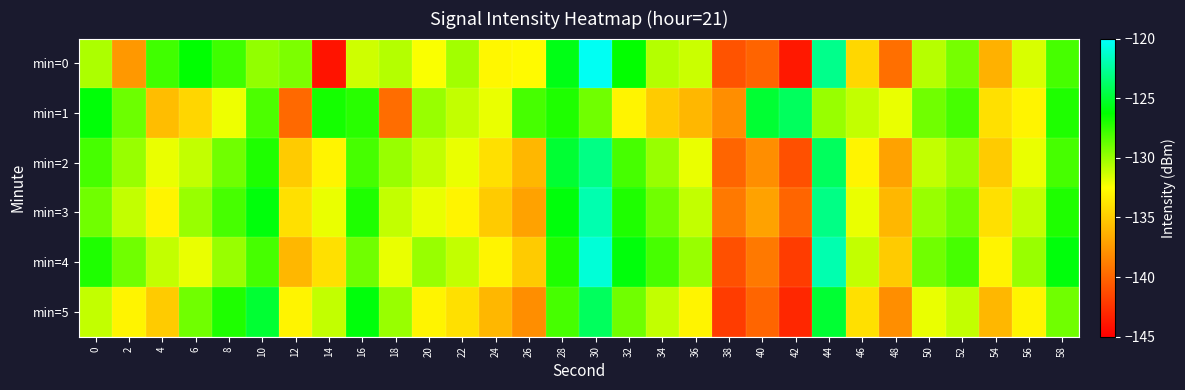

Reading right to left, list all the values displayed in this chart.

min=0: 58=-128.0	56=-131.6	54=-136.3	52=-129.1	50=-130.7	48=-139.5	46=-134.4	44=-122.8	42=-143.8	40=-140.1	38=-140.9	36=-131.2	34=-130.7	32=-126.3	30=-120.3	28=-125.7	26=-132.7	24=-132.9	22=-130.2	20=-132.4	18=-130.7	16=-131.3	14=-144.0	12=-129.3	10=-129.8	8=-127.8	6=-126.2	4=-127.9	2=-137.5	0=-130.5
min=1: 58=-127.0	56=-133.0	54=-134.0	52=-128.0	50=-129.0	48=-132.0	46=-131.0	44=-130.0	42=-124.0	40=-125.0	38=-138.0	36=-136.0	34=-135.0	32=-133.0	30=-129.0	28=-127.0	26=-128.0	24=-132.0	22=-131.0	20=-130.0	18=-139.6	16=-127.2	14=-126.8	12=-139.8	10=-128.1	8=-132.1	6=-134.5	4=-135.7	2=-128.9	0=-126.1
min=2: 58=-128.0	56=-132.0	54=-135.0	52=-130.0	50=-131.0	48=-137.0	46=-133.0	44=-124.0	42=-141.0	40=-138.0	38=-140.0	36=-132.0	34=-130.0	32=-128.0	30=-123.0	28=-125.0	26=-136.0	24=-134.0	22=-132.0	20=-131.0	18=-130.0	16=-128.0	14=-133.0	12=-135.0	10=-127.0	8=-129.0	6=-131.0	4=-132.0	2=-130.0	0=-128.0
min=3: 58=-127.0	56=-131.0	54=-134.0	52=-129.0	50=-130.0	48=-136.0	46=-132.0	44=-123.0	42=-140.0	40=-137.0	38=-139.0	36=-131.0	34=-129.0	32=-127.0	30=-122.0	28=-126.0	26=-137.0	24=-135.0	22=-133.0	20=-132.0	18=-131.0	16=-127.0	14=-132.0	12=-134.0	10=-126.0	8=-128.0	6=-130.0	4=-133.0	2=-131.0	0=-129.0
min=4: 58=-126.0	56=-130.0	54=-133.0	52=-128.0	50=-129.0	48=-135.0	46=-131.0	44=-122.0	42=-142.0	40=-139.0	38=-141.0	36=-130.0	34=-128.0	32=-126.0	30=-121.0	28=-127.0	26=-135.0	24=-133.0	22=-131.0	20=-130.0	18=-132.0	16=-129.0	14=-134.0	12=-136.0	10=-128.0	8=-130.0	6=-132.0	4=-131.0	2=-129.0	0=-127.0
min=5: 58=-129.0	56=-133.0	54=-136.0	52=-131.0	50=-132.0	48=-138.0	46=-134.0	44=-125.0	42=-143.0	40=-140.0	38=-142.0	36=-133.0	34=-131.0	32=-129.0	30=-124.0	28=-128.0	26=-138.0	24=-136.0	22=-134.0	20=-133.0	18=-130.0	16=-126.0	14=-131.0	12=-133.0	10=-125.0	8=-127.0	6=-129.0	4=-135.0	2=-133.0	0=-131.0